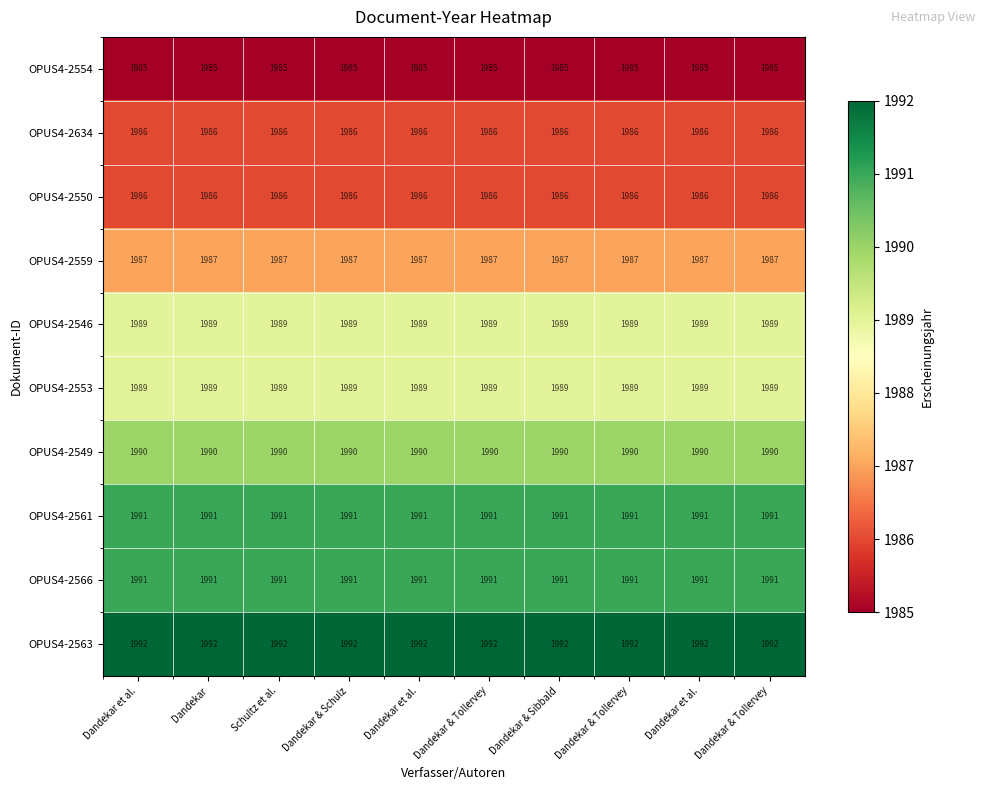

How many categories are shown in the chart?

10